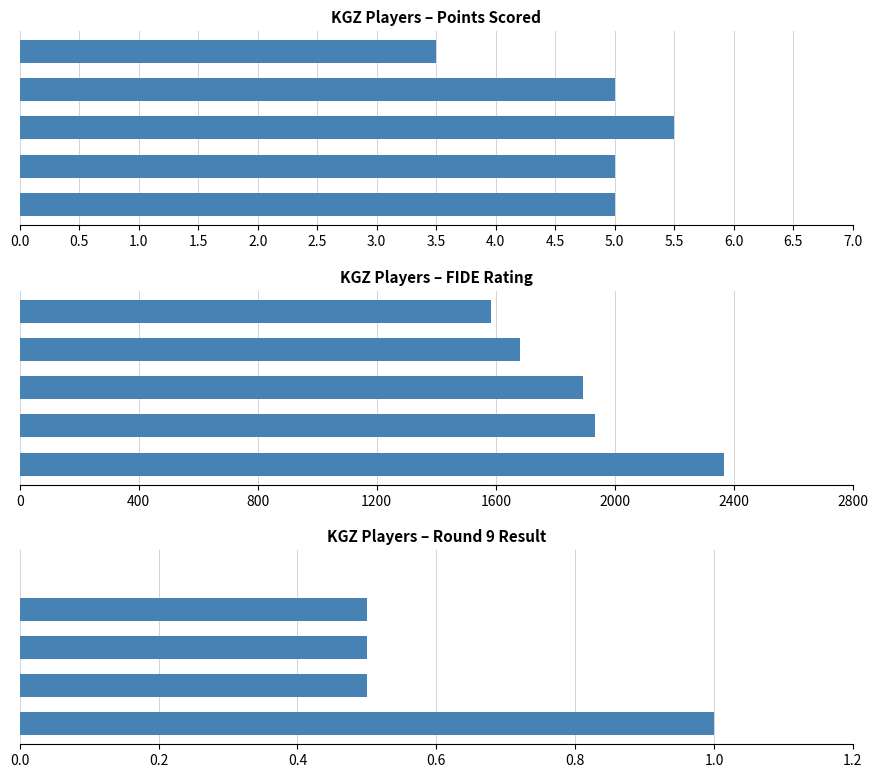

At how many categories does at least one series exceed 521?

5